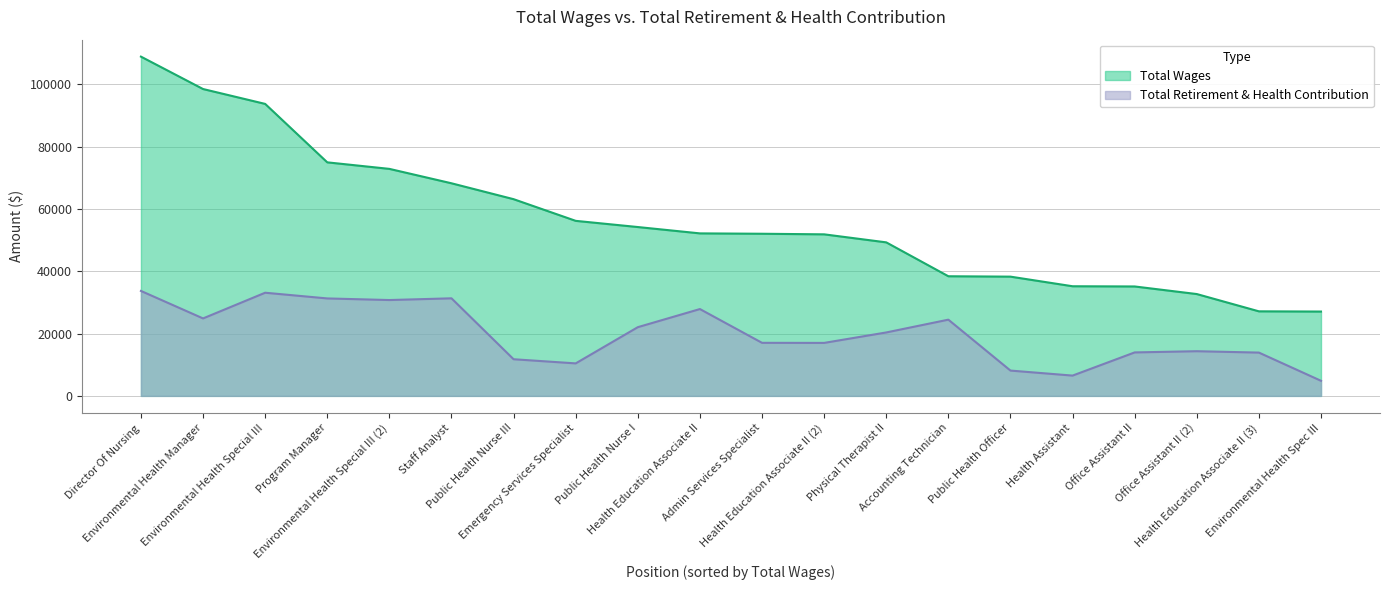

Rank the series by their average value, from highest to lowest.

Total Wages, Total Retirement & Health Contribution